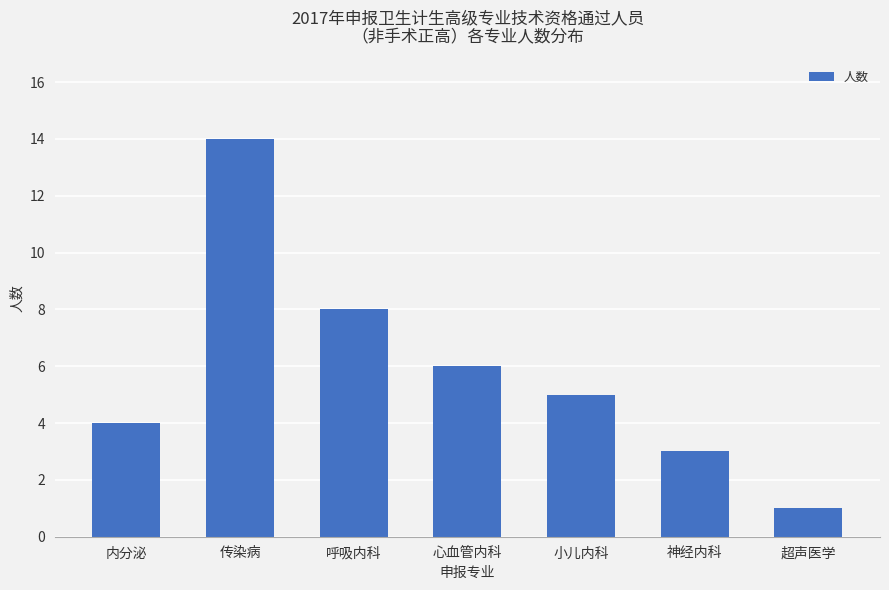

What position from the right is 超声医学?

1